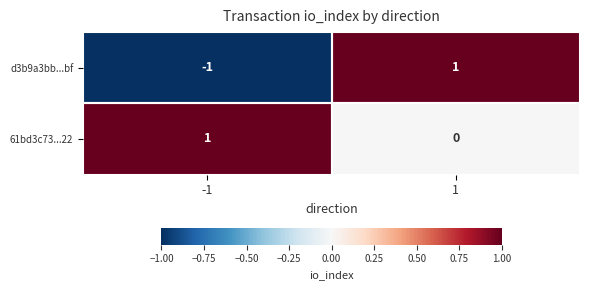

Which series has the widest spread of values?

d3b9a3bb...bf